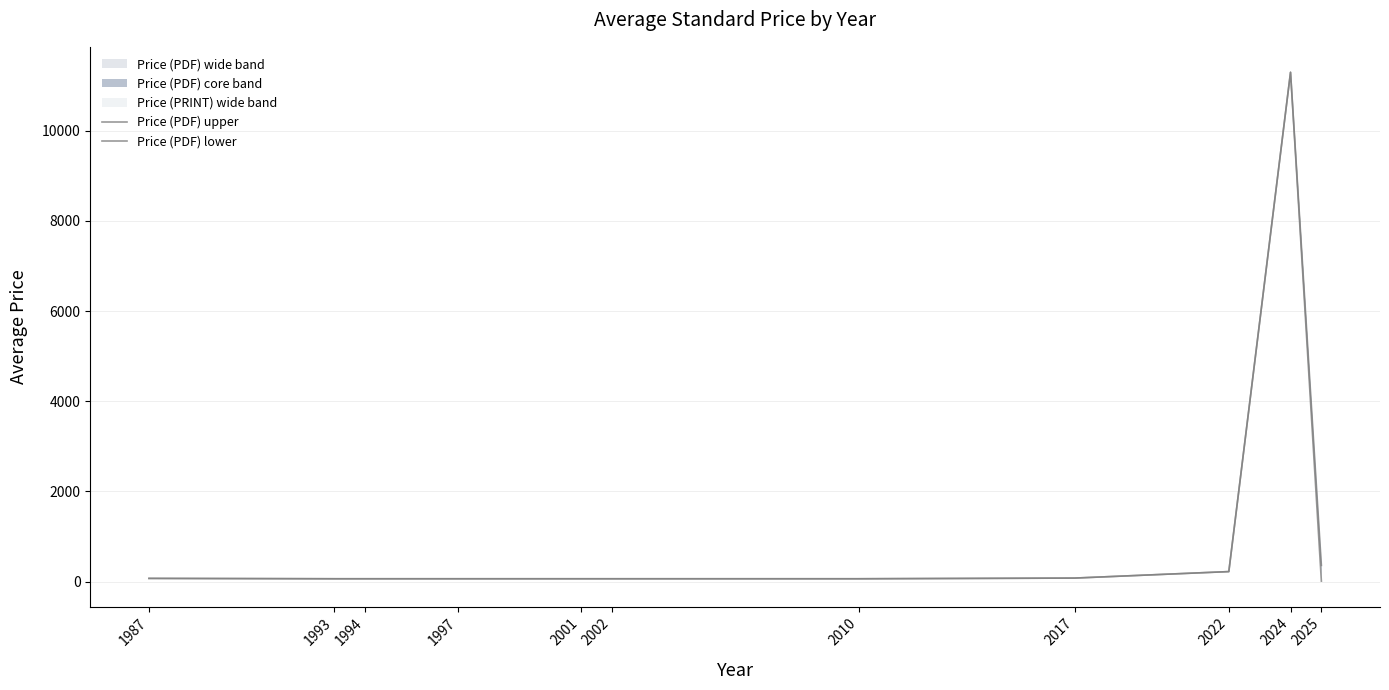

How many interior local peaks does the Price (PDF) upper series have?

1